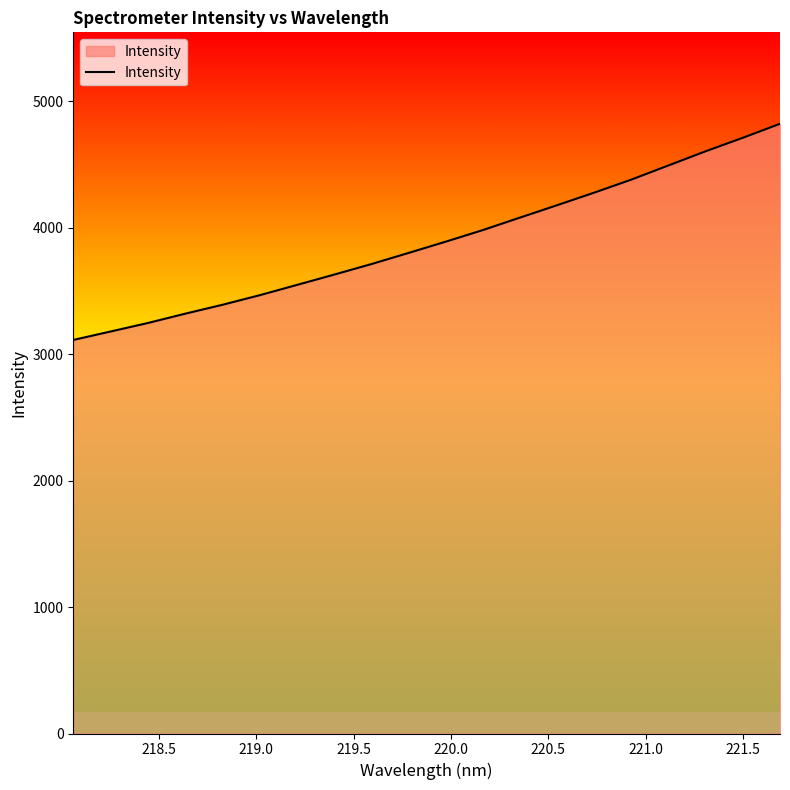

What is the difference between the maximum and minimum values?

1709.7